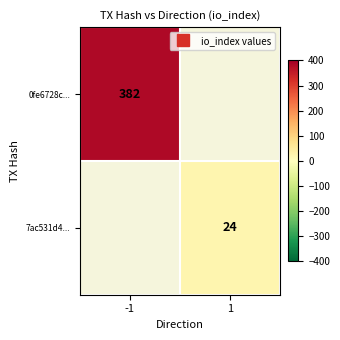

Which series has the largest range (max minus min)?

0fe6728c...